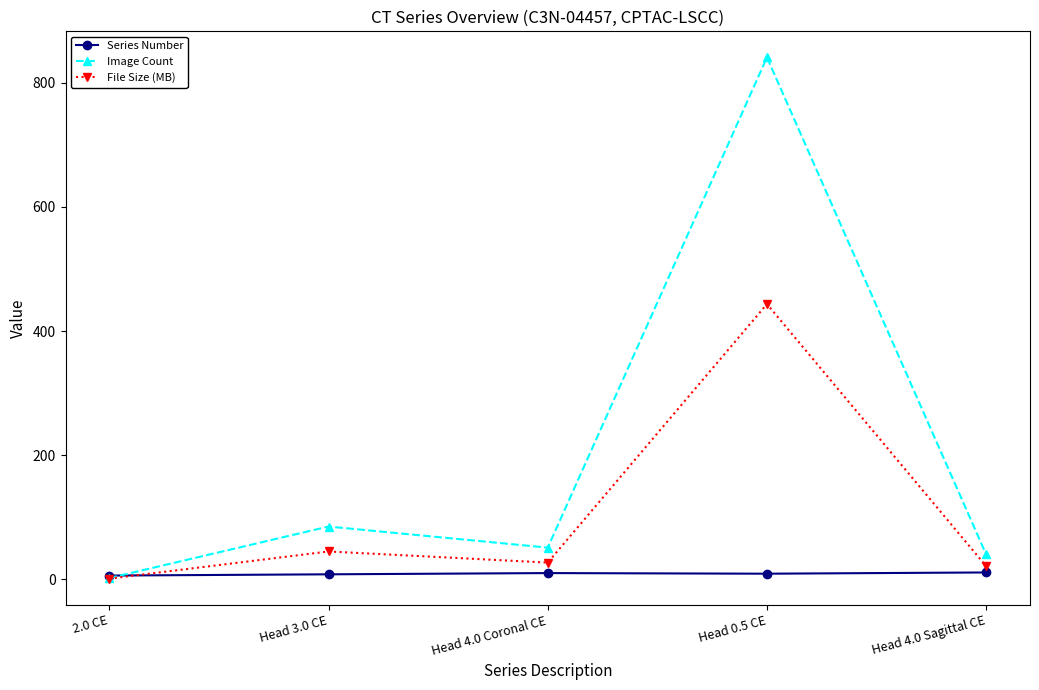

True or false: Image Count has more than 0 interior local peaks.

True